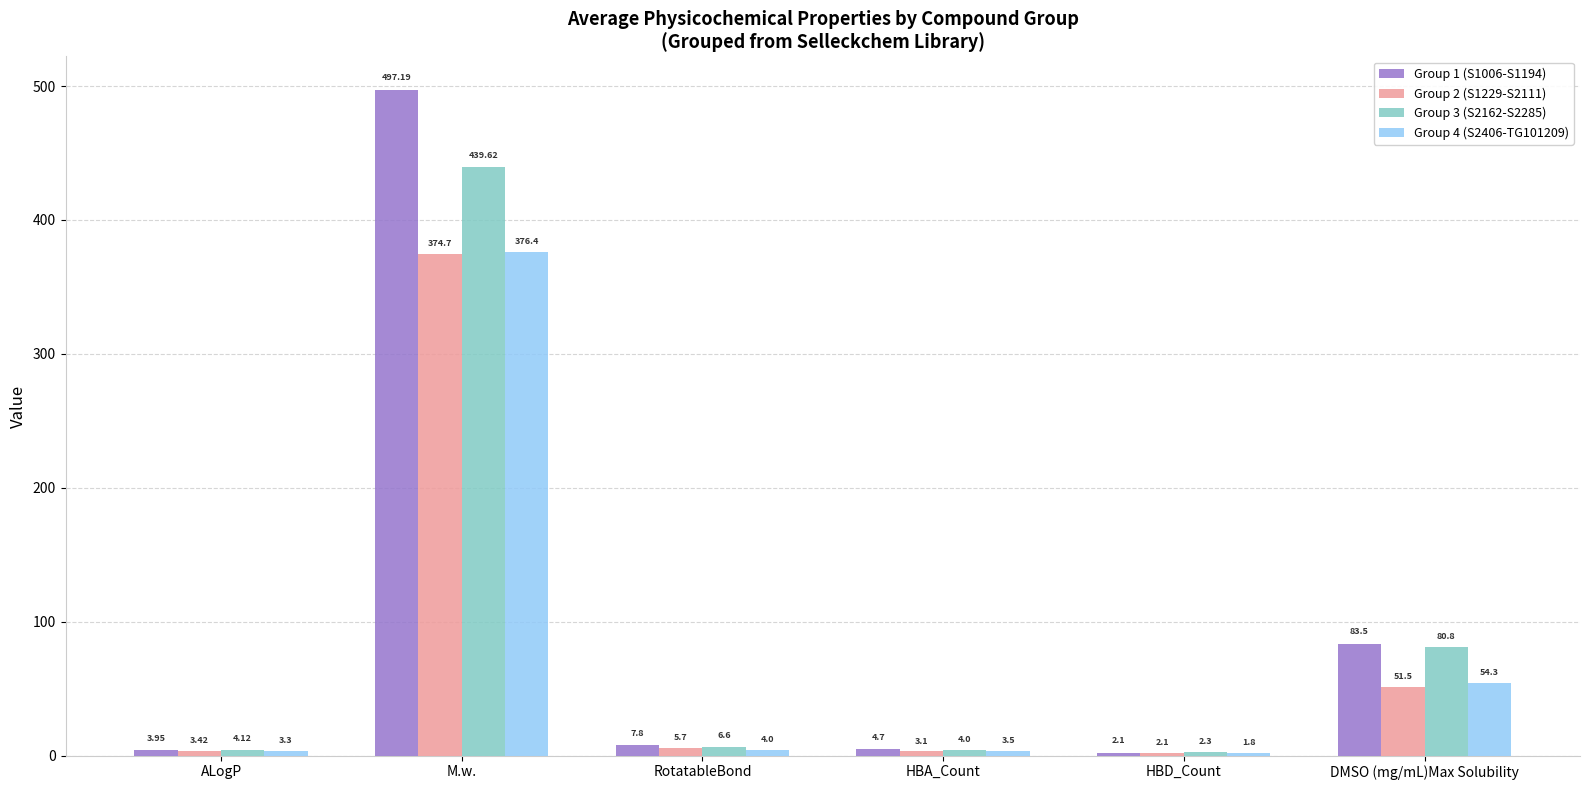

The value of Group 4 (S2406-TG101209) at DMSO (mg/mL)Max Solubility is 71.9. True or false?

False